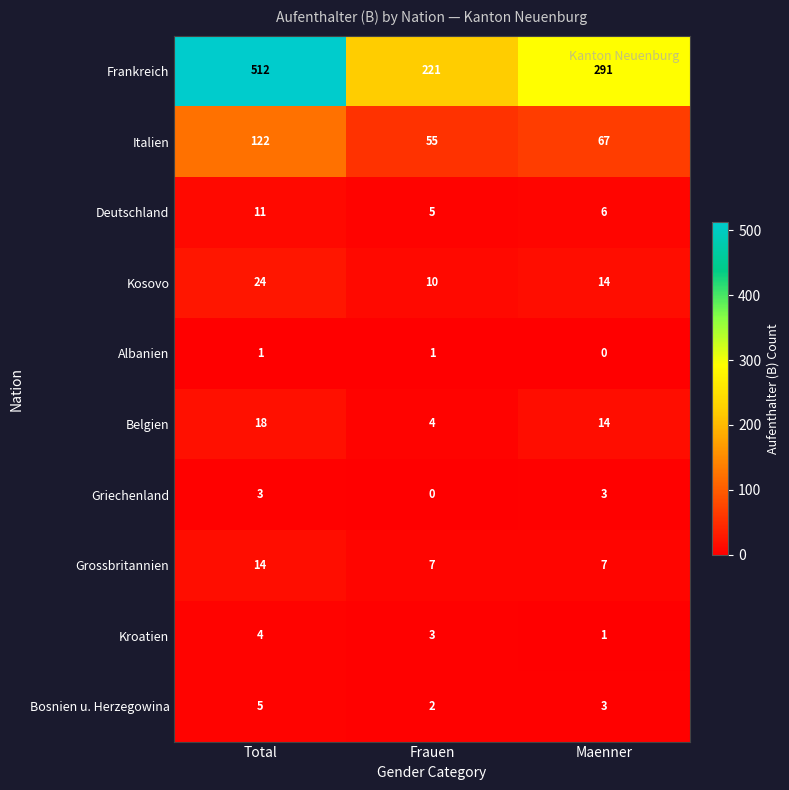

At how many categories does at least one series exceed 92?

3